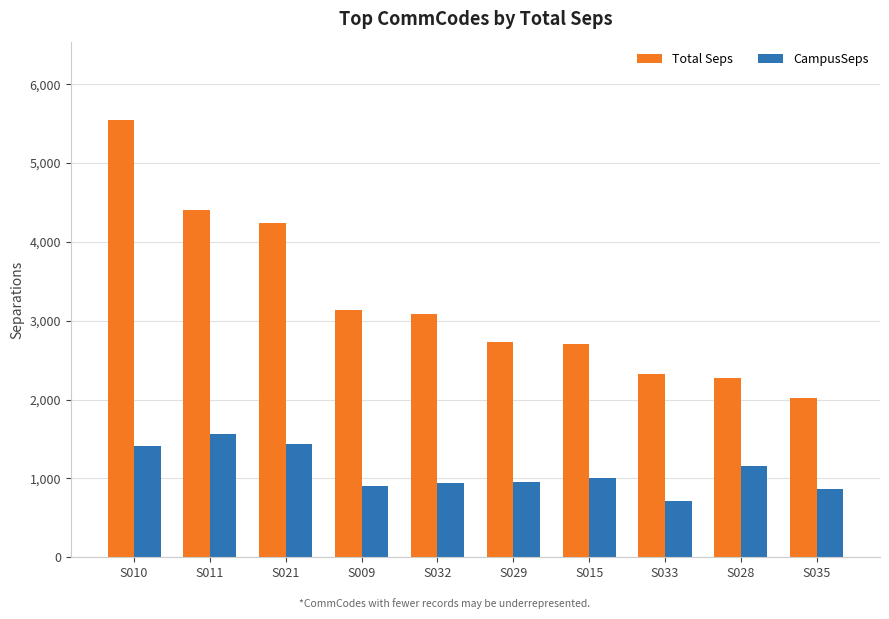

What is the maximum value for Total Seps?

5541.6